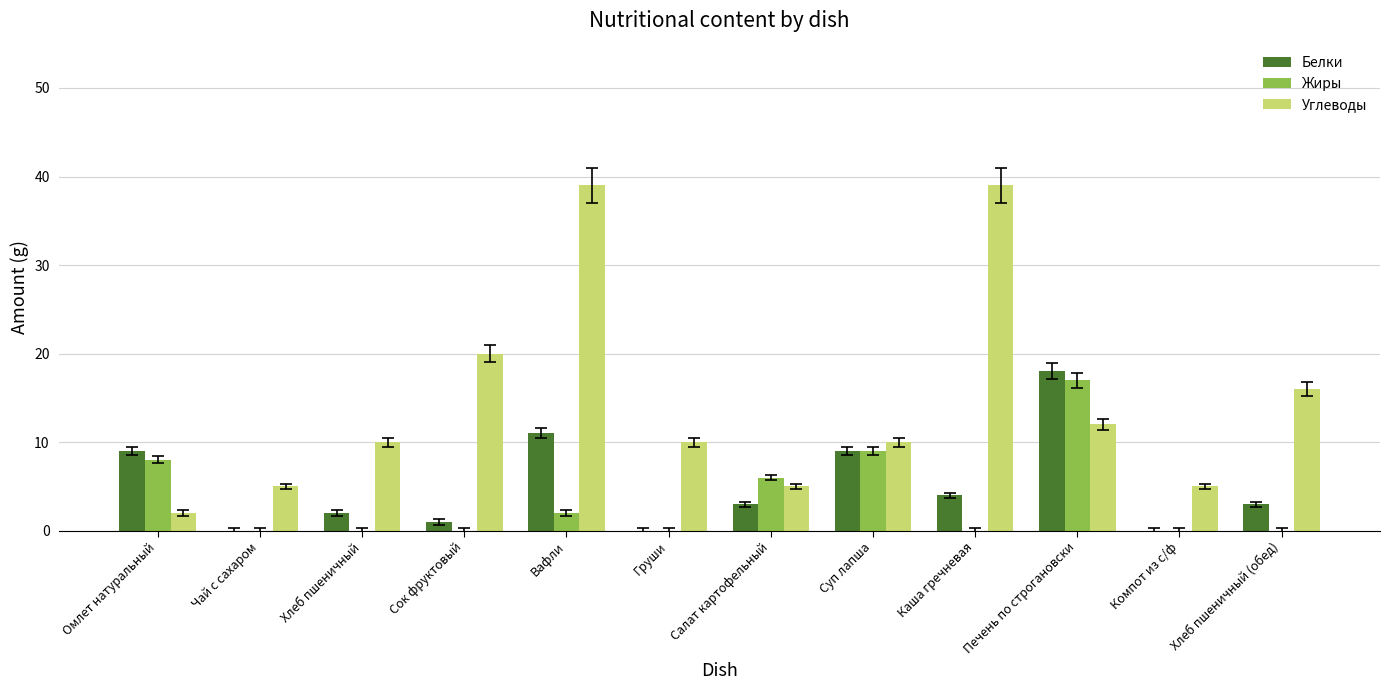

Reading left to right, extract all data points from this chart.

Белки: 9	0	2	1	11	0	3	9	4	18	0	3
Жиры: 8	0	0	0	2	0	6	9	0	17	0	0
Углеводы: 2	5	10	20	39	10	5	10	39	12	5	16